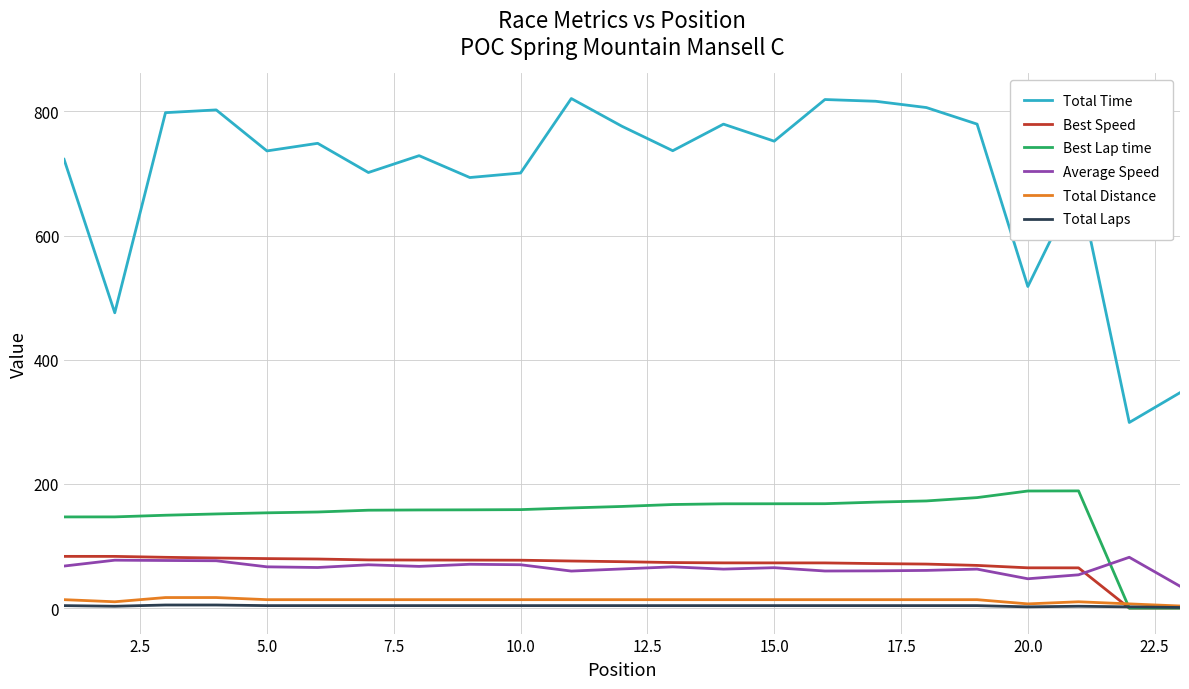

What is the greatest value displayed?

820.8